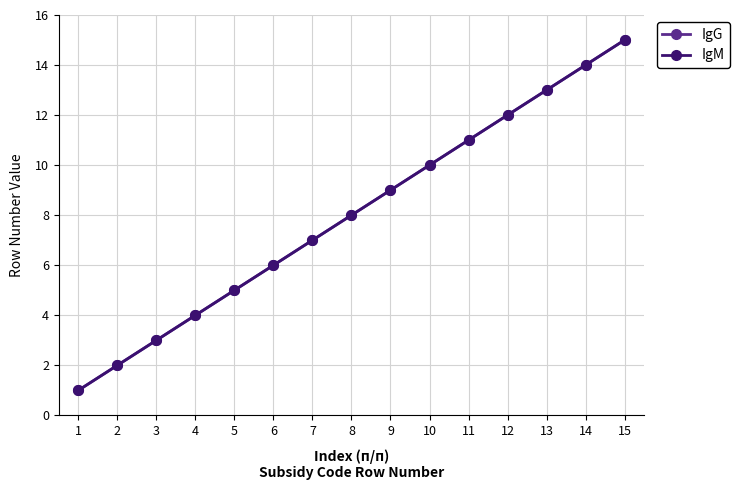

What is the difference between the maximum and second lowest values in the IgM series?

13